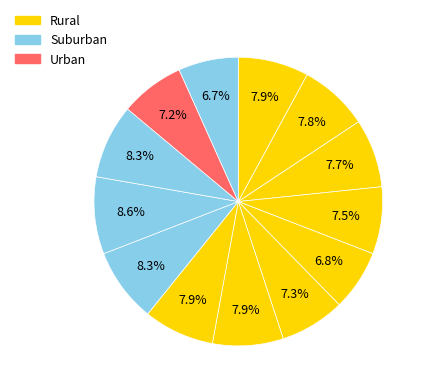

Is there a majority slice in this chart?

No